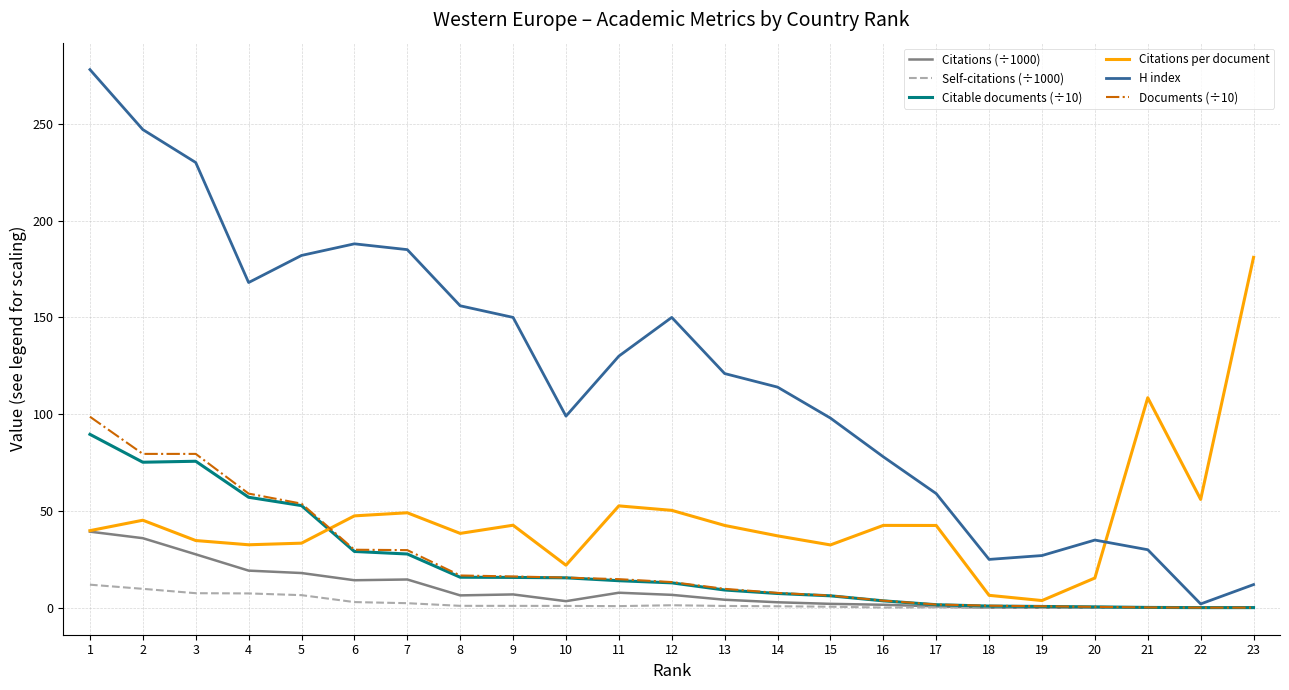

What is the difference between the maximum and second lowest values in the Documents (÷10) series?

98.6